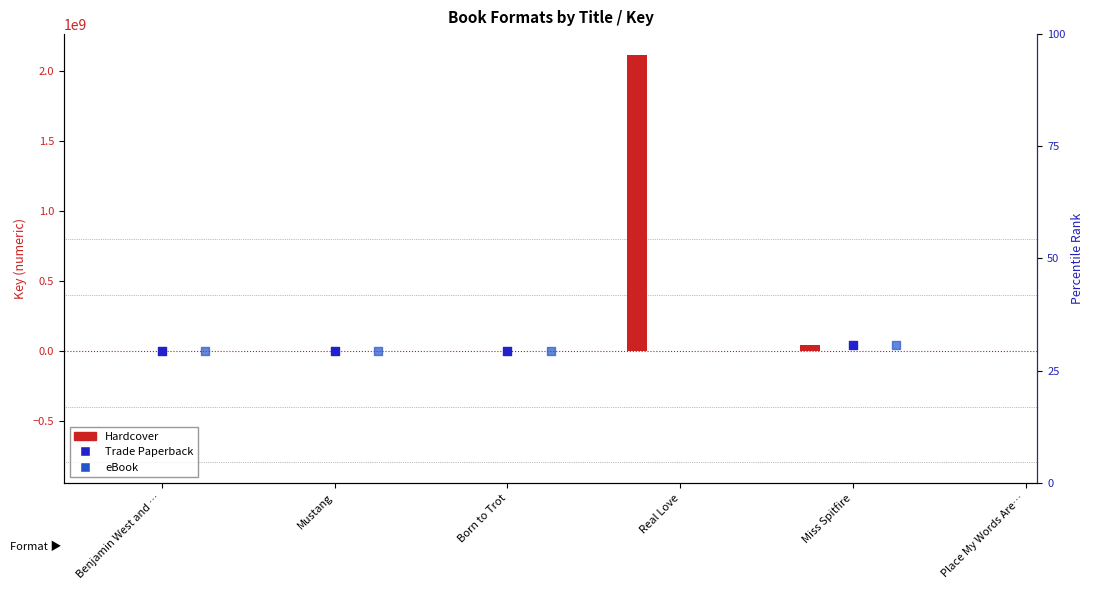

At how many categories does at least one series exceed 298630492?

1